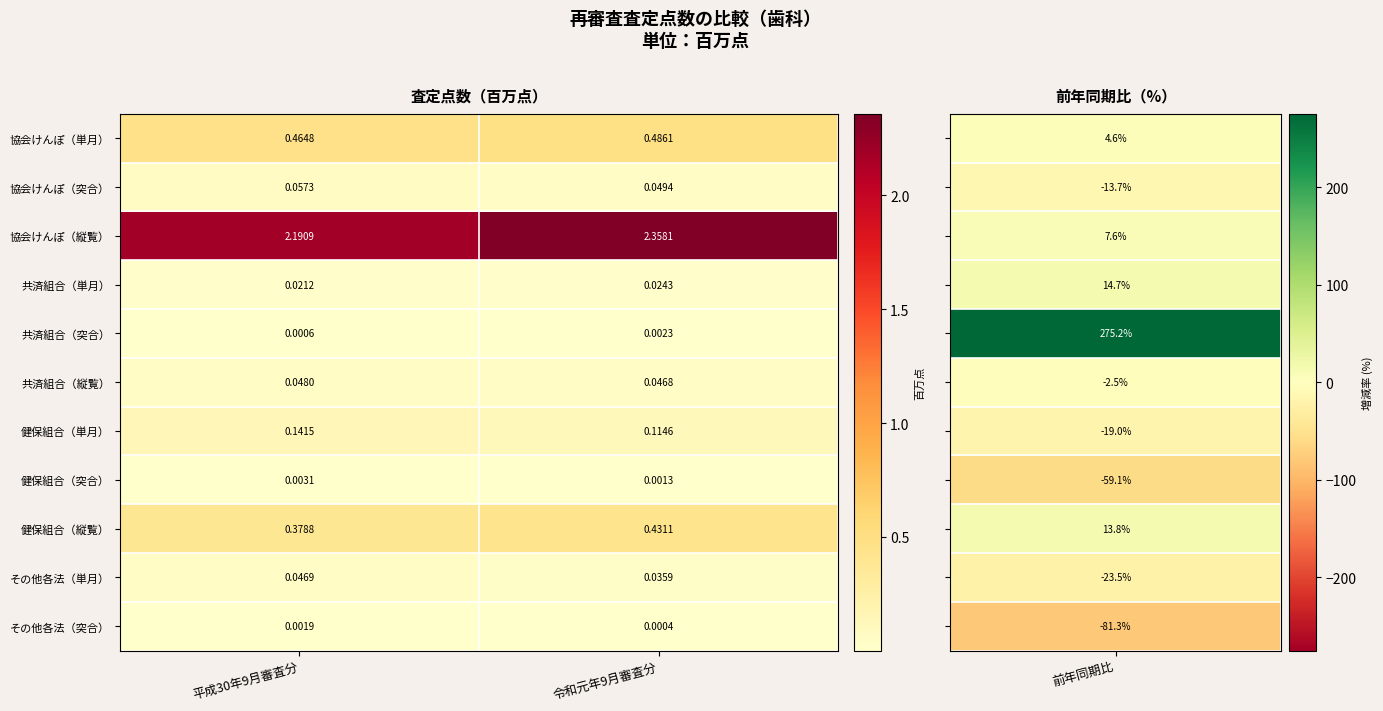

Rank the series by their maximum value, from highest to lowest.

協会けんぽ（縦覧）, 協会けんぽ（単月）, 健保組合（縦覧）, 健保組合（単月）, 協会けんぽ（突合）, 共済組合（縦覧）, その他各法（単月）, 共済組合（単月）, 健保組合（突合）, 共済組合（突合）, その他各法（突合）